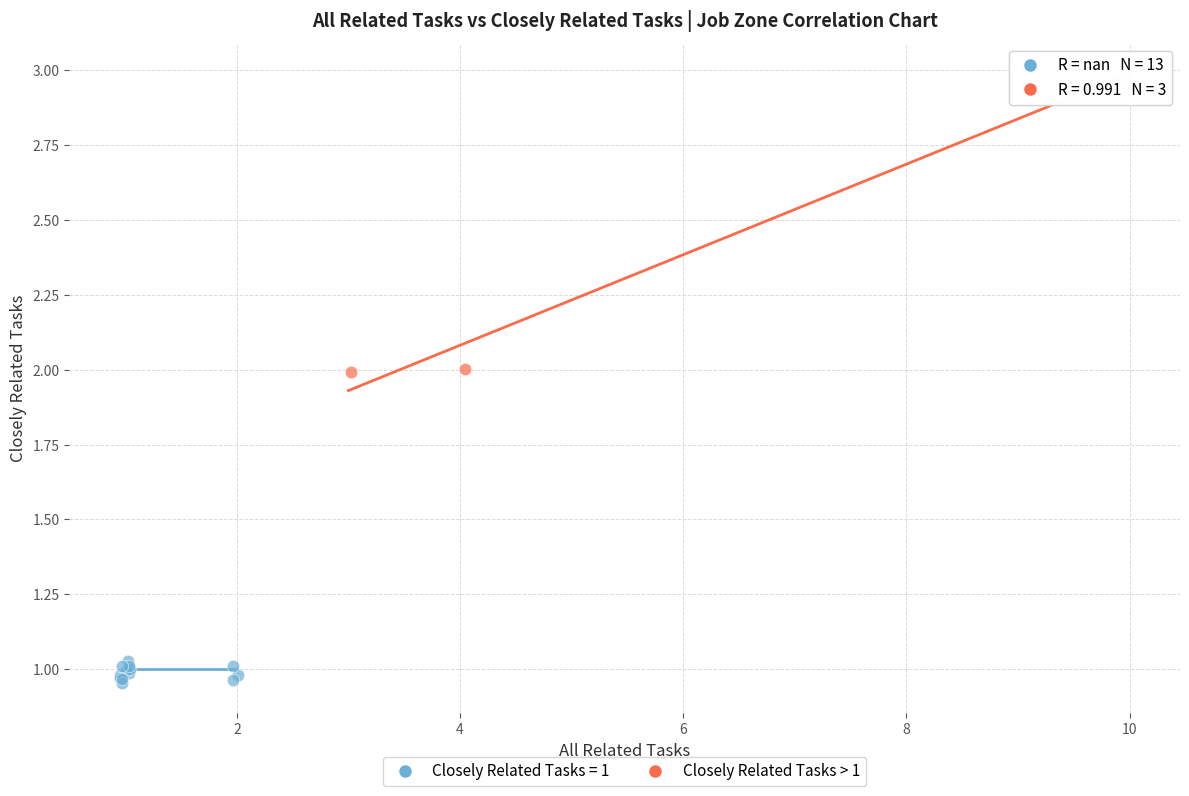

Which series has the widest spread of Y values?

Closely Related Tasks > 1